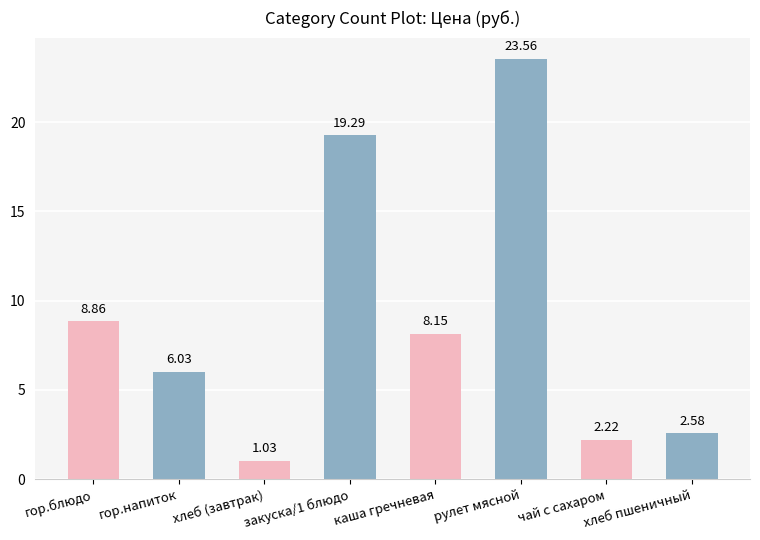

What is the difference between the values at каша гречневая and гор.блюдо?

0.7